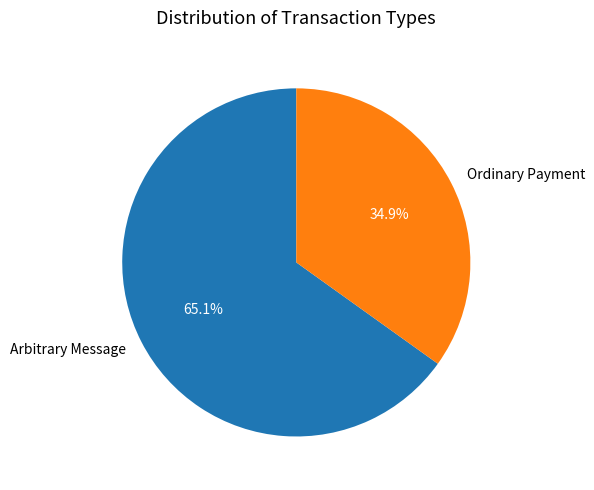

To the nearest percent, what is the difference between the largest and smallest slice percentages?

30%